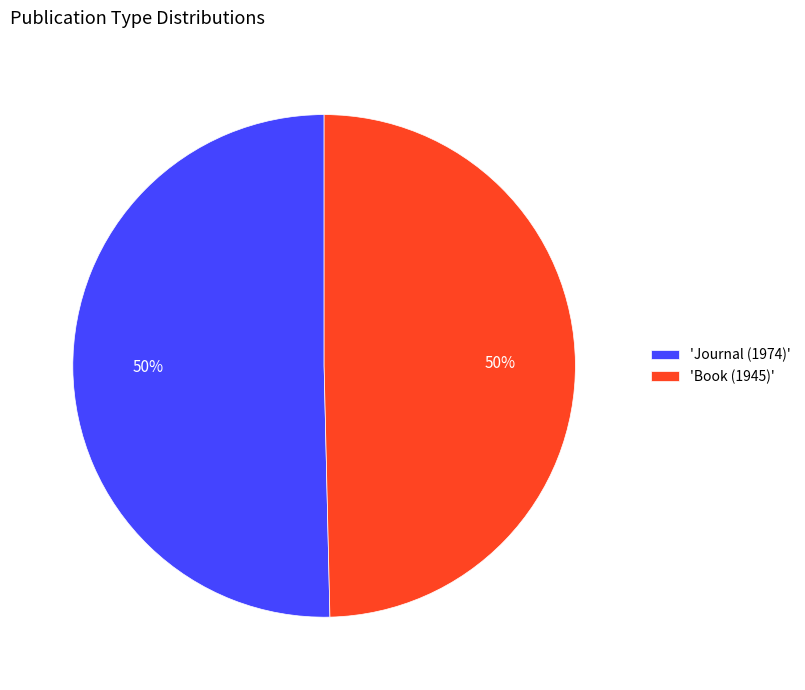

To the nearest percent, what is the average slice percentage?

50%